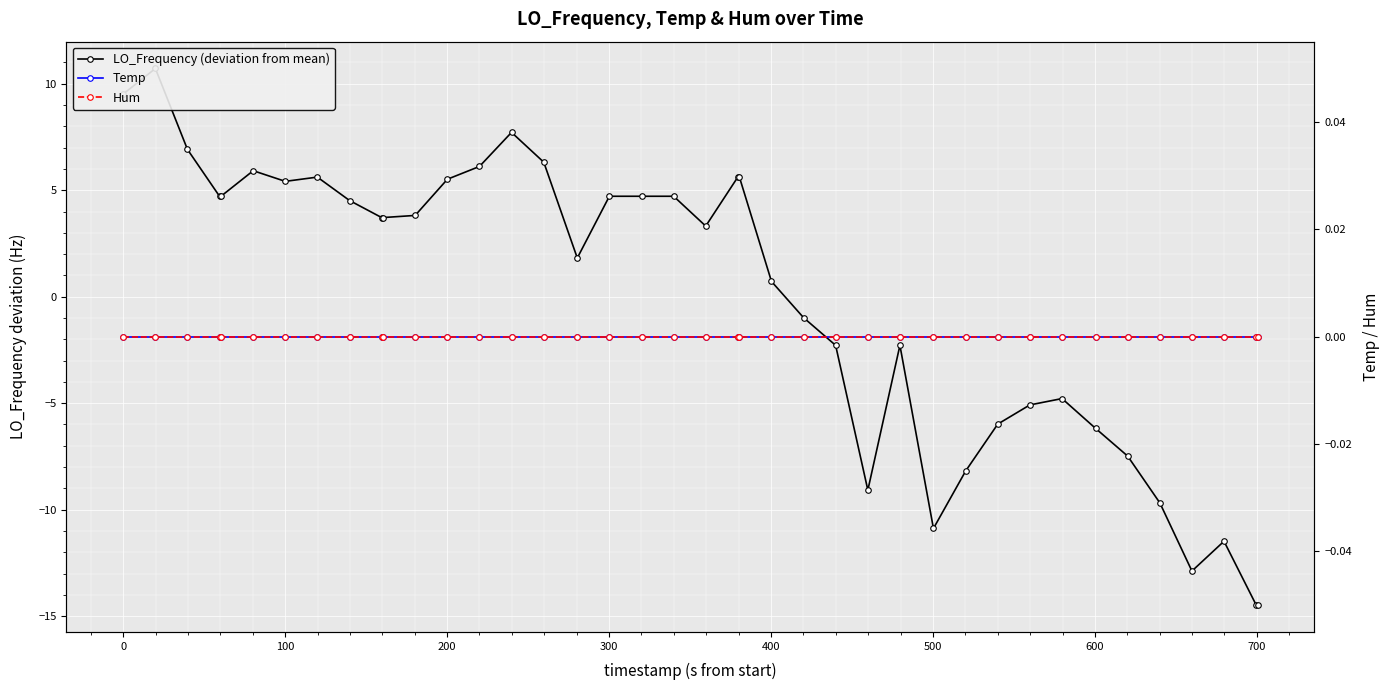

Which series has the largest total across all categories?

Temp